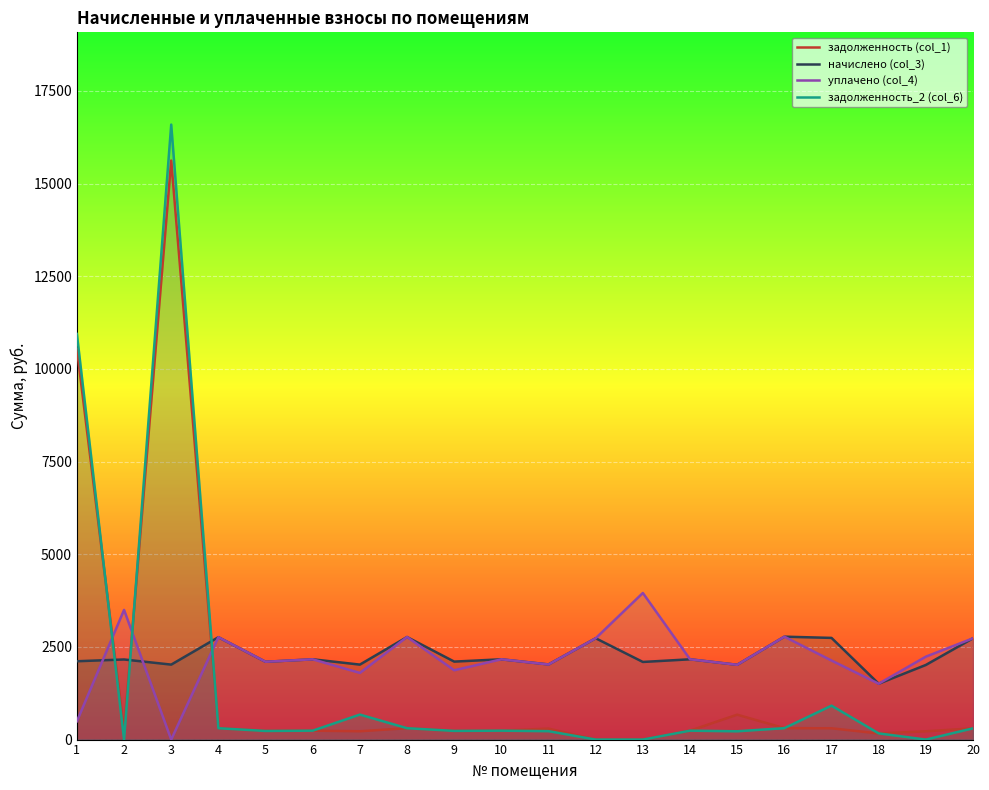

At which category does задолженность_2 (col_6) reach its first local valley?

2